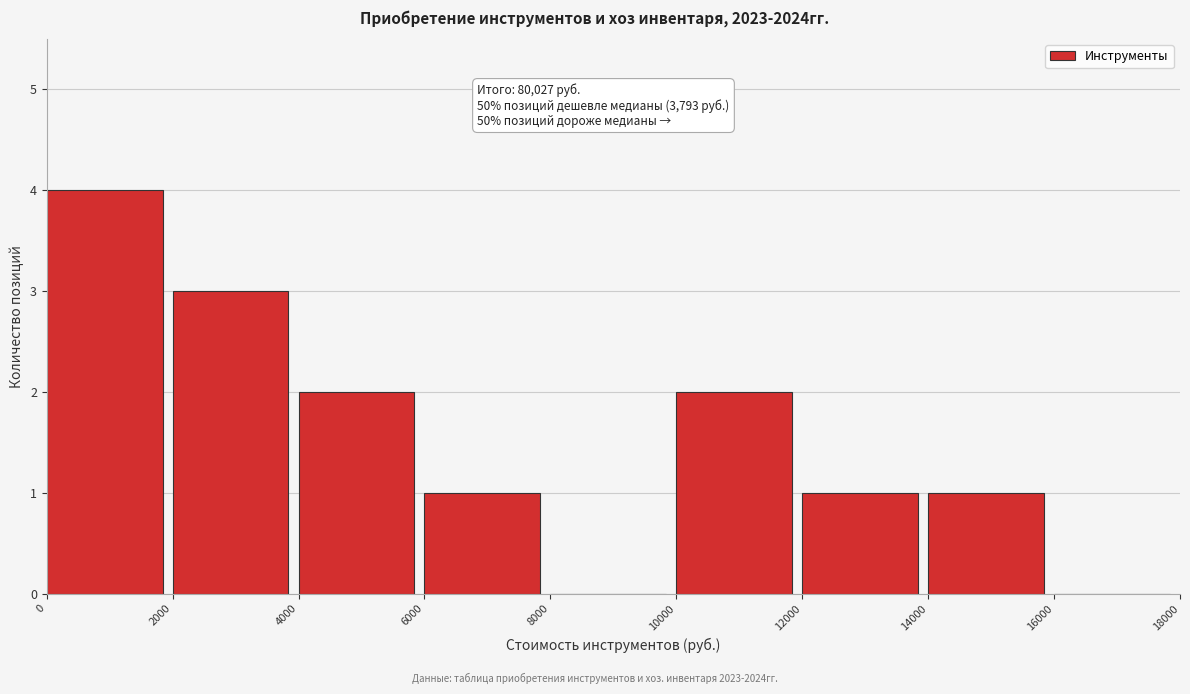

Which range on the x-axis has the tallest bar?

0 to 2000